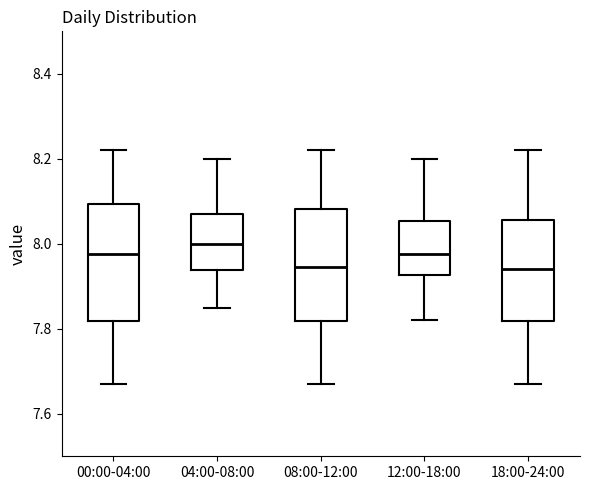

Reading left to right, read every box against the y-axis: the position of its median line, the range the box covers, and the ends of its whiskers. The values are not printed on the chart, so give them approximately, as read against the axis.

00:00-04:00: median 7.98, box 7.82 to 8.10, whiskers 7.68 to 8.22
04:00-08:00: median 8.00, box 7.94 to 8.08, whiskers 7.86 to 8.20
08:00-12:00: median 7.94, box 7.82 to 8.08, whiskers 7.68 to 8.22
12:00-18:00: median 7.98, box 7.92 to 8.06, whiskers 7.82 to 8.20
18:00-24:00: median 7.94, box 7.82 to 8.06, whiskers 7.68 to 8.22